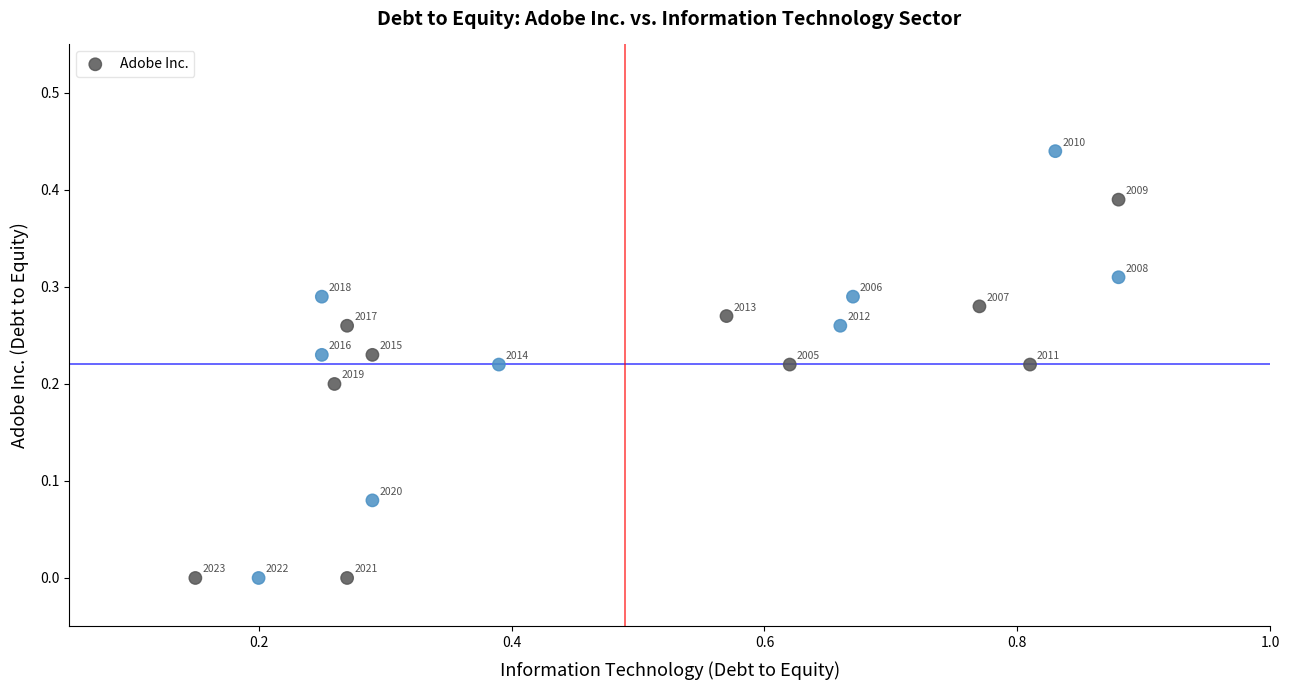

What is the range of X values (max minus min)?

0.7